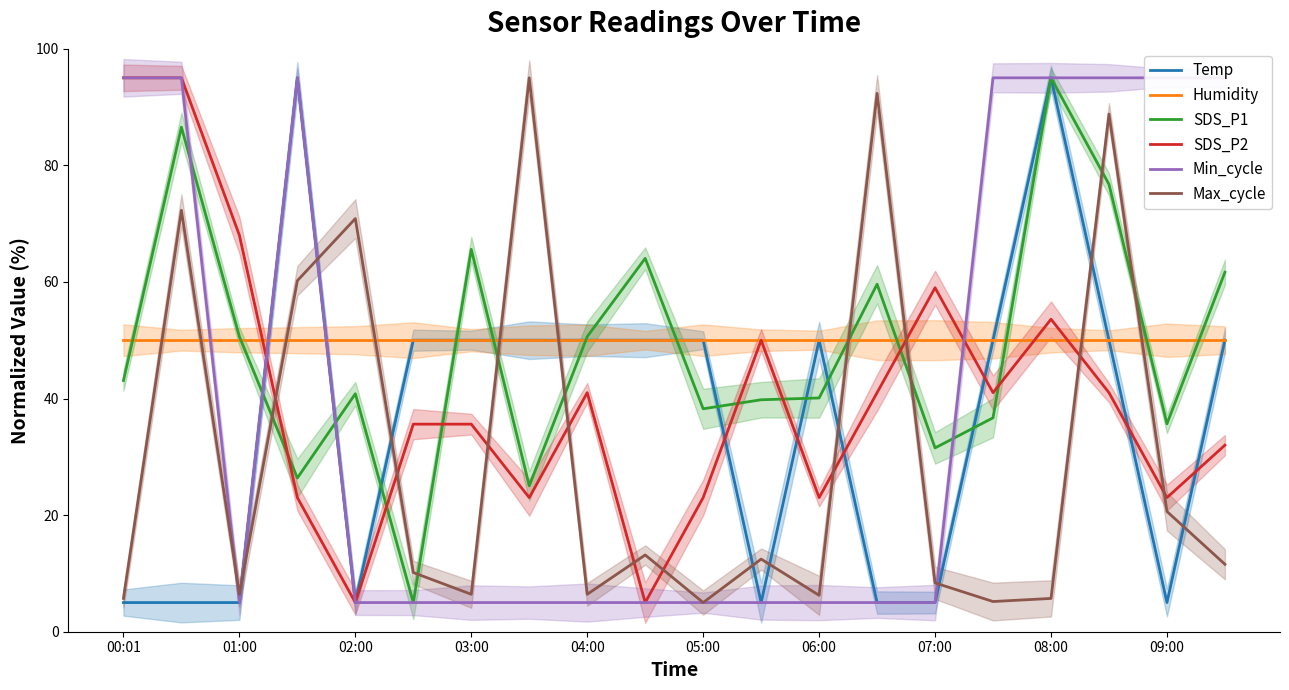

True or false: Temp has a value of 50.0 at 06:00.

True